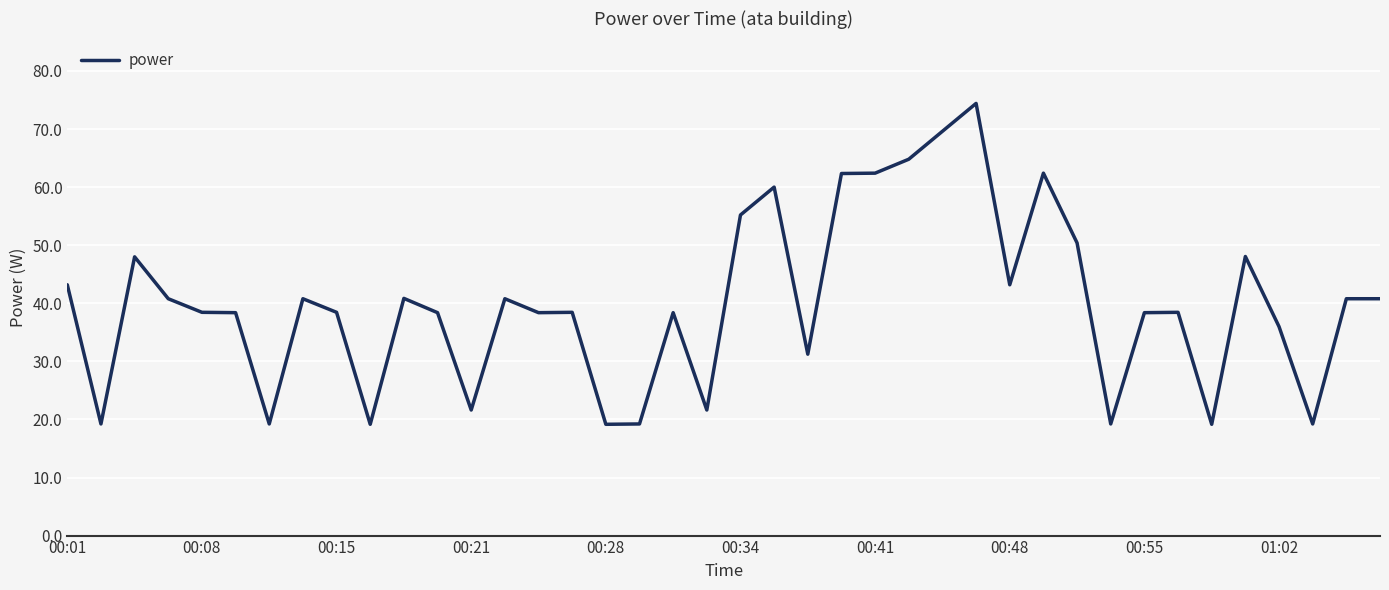

What is the greatest value displayed?

74.4